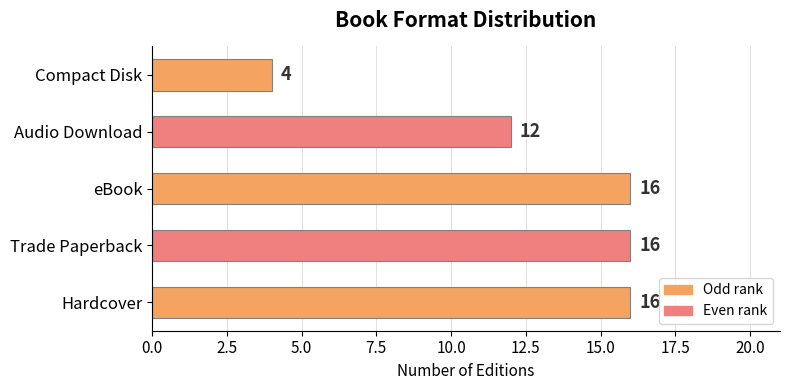

Where is the data nearest to the value 10?

Audio Download